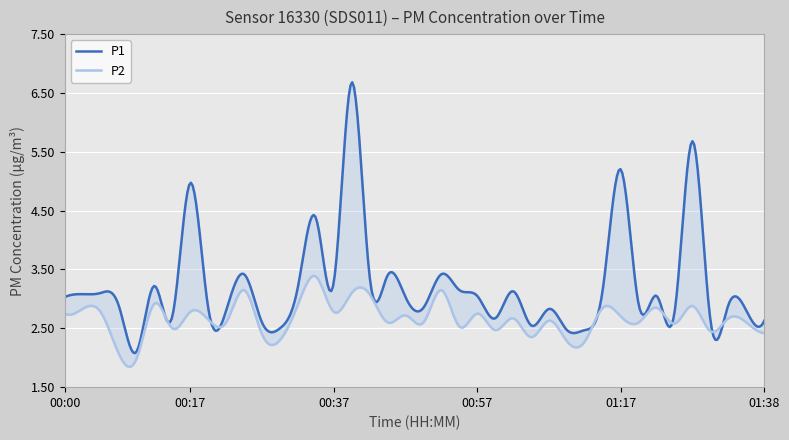

The P2 series shows 1.0 at 00:17. True or false?

False